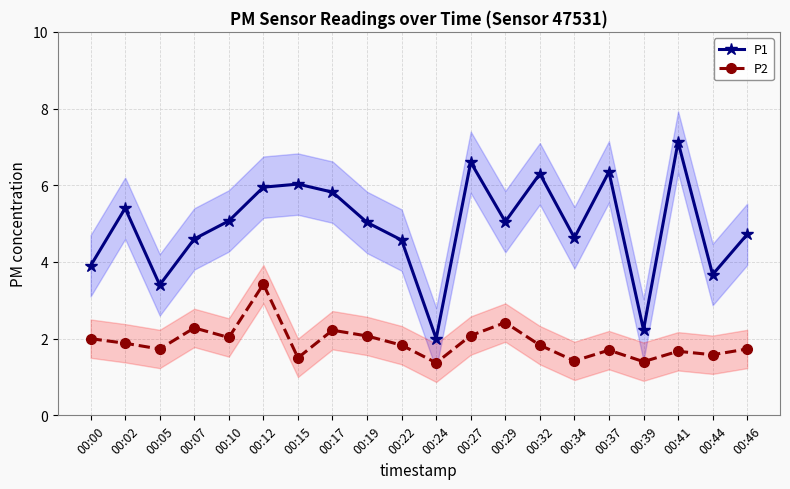

Between 00:22 and 00:37, which is larger?

00:37